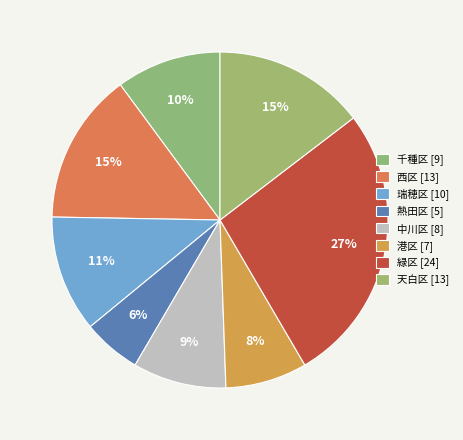

To the nearest percent, what portion does 港区 represent?

8%